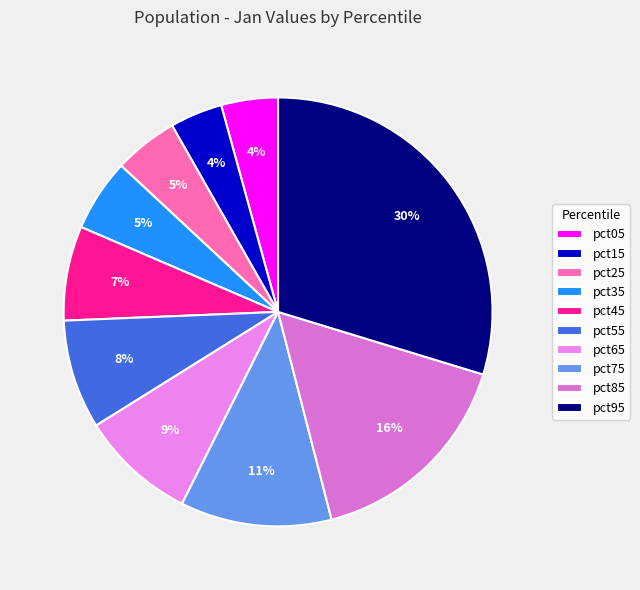

What is the largest slice in the pie chart?

pct95